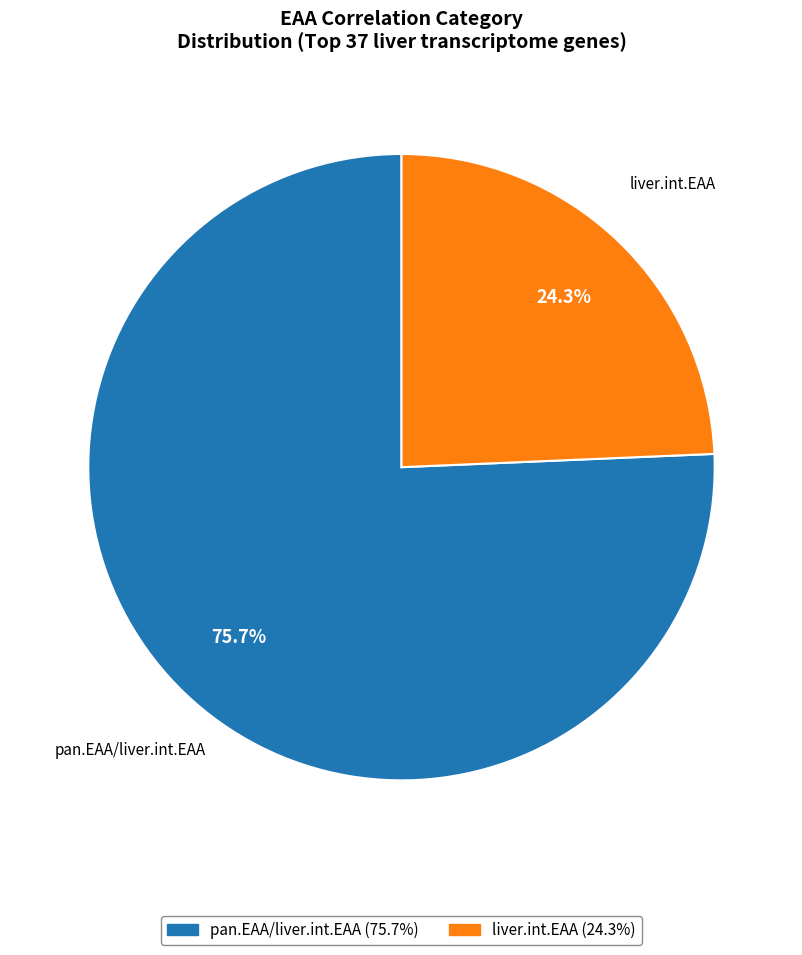

What portion of the pie excludes pan.EAA/liver.int.EAA?

24.3%